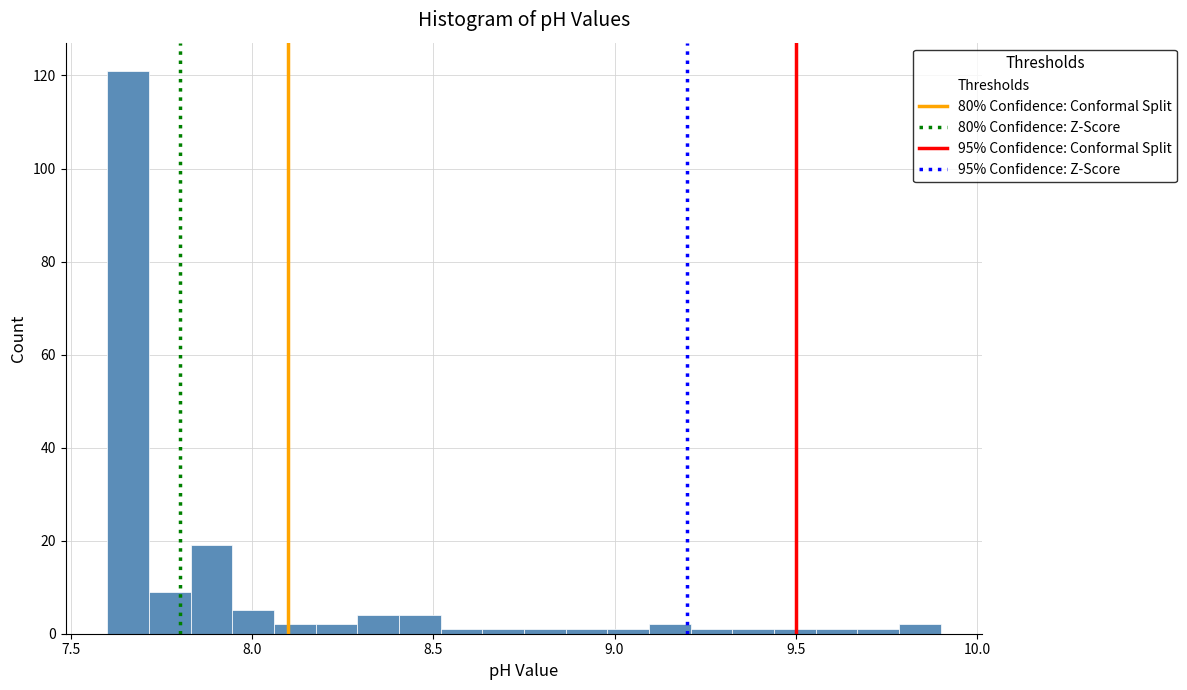

Around what value on the x-axis is the tallest bar? Give the approximate position of its centre, as read against the axis.

7.65